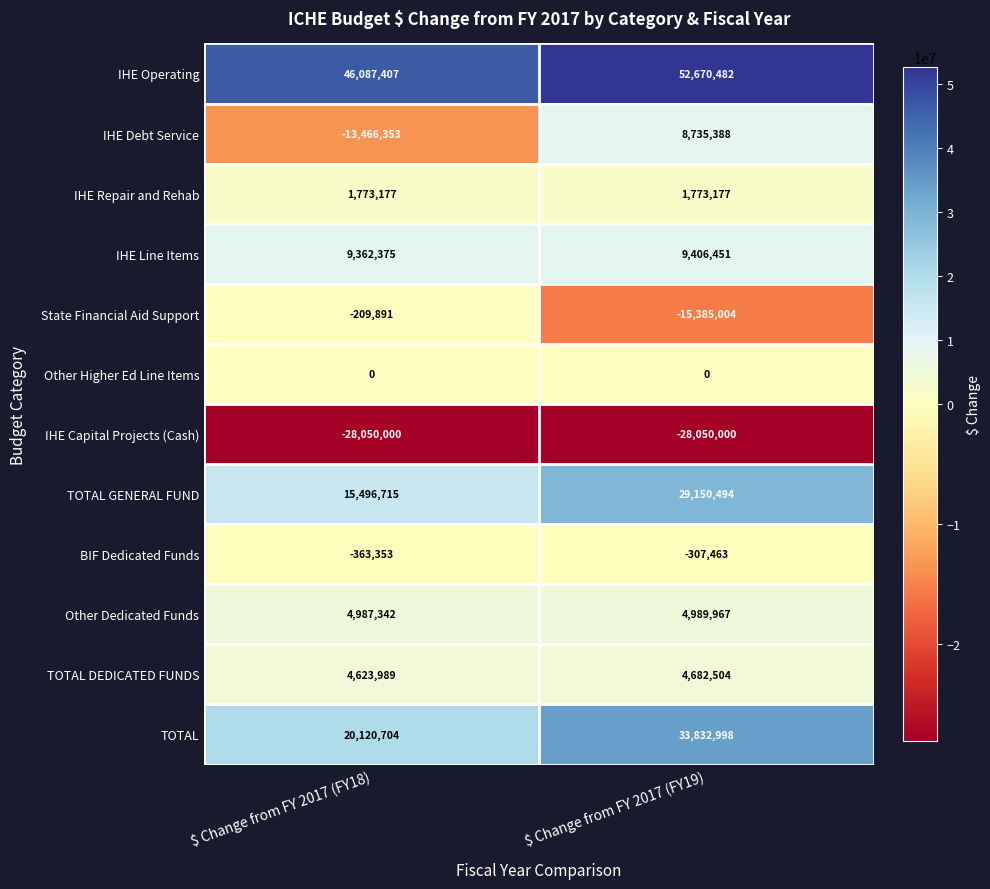

Reading right to left, transcribe all the data shown in this chart.

IHE Operating: 52670482	46087407
IHE Debt Service: 8735388	-13466353
IHE Repair and Rehab: 1773177	1773177
IHE Line Items: 9406451	9362375
State Financial Aid Support: -15385004	-209891
Other Higher Ed Line Items: 0	0
IHE Capital Projects (Cash): -28050000	-28050000
TOTAL GENERAL FUND: 29150494	15496715
BIF Dedicated Funds: -307463	-363353
Other Dedicated Funds: 4989967	4987342
TOTAL DEDICATED FUNDS: 4682504	4623989
TOTAL: 33832998	20120704